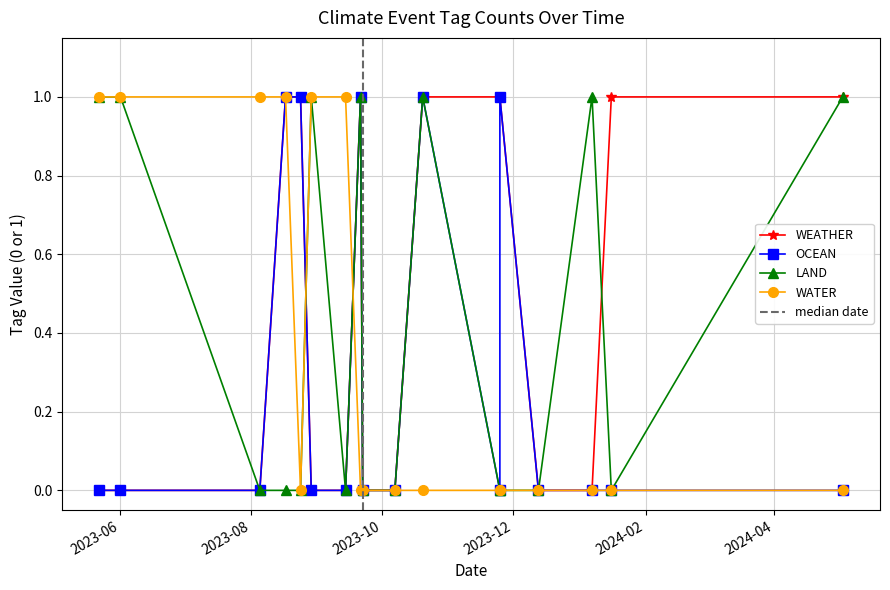

At 2023-08-05, list the series in order from largest to smallest.

WATER, WEATHER, OCEAN, LAND